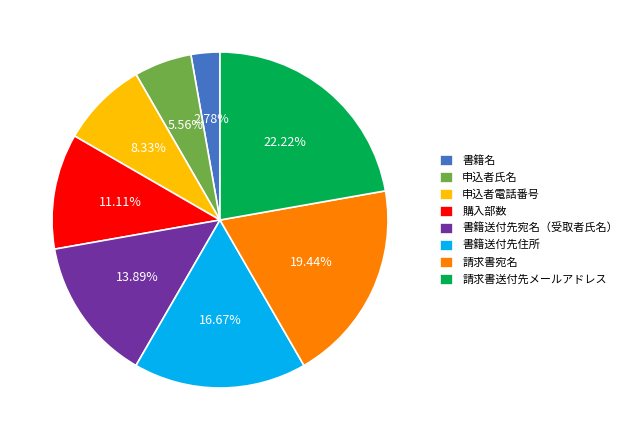

Which has a higher value, 書籍送付先宛名（受取者氏名） or 書籍名?

書籍送付先宛名（受取者氏名）